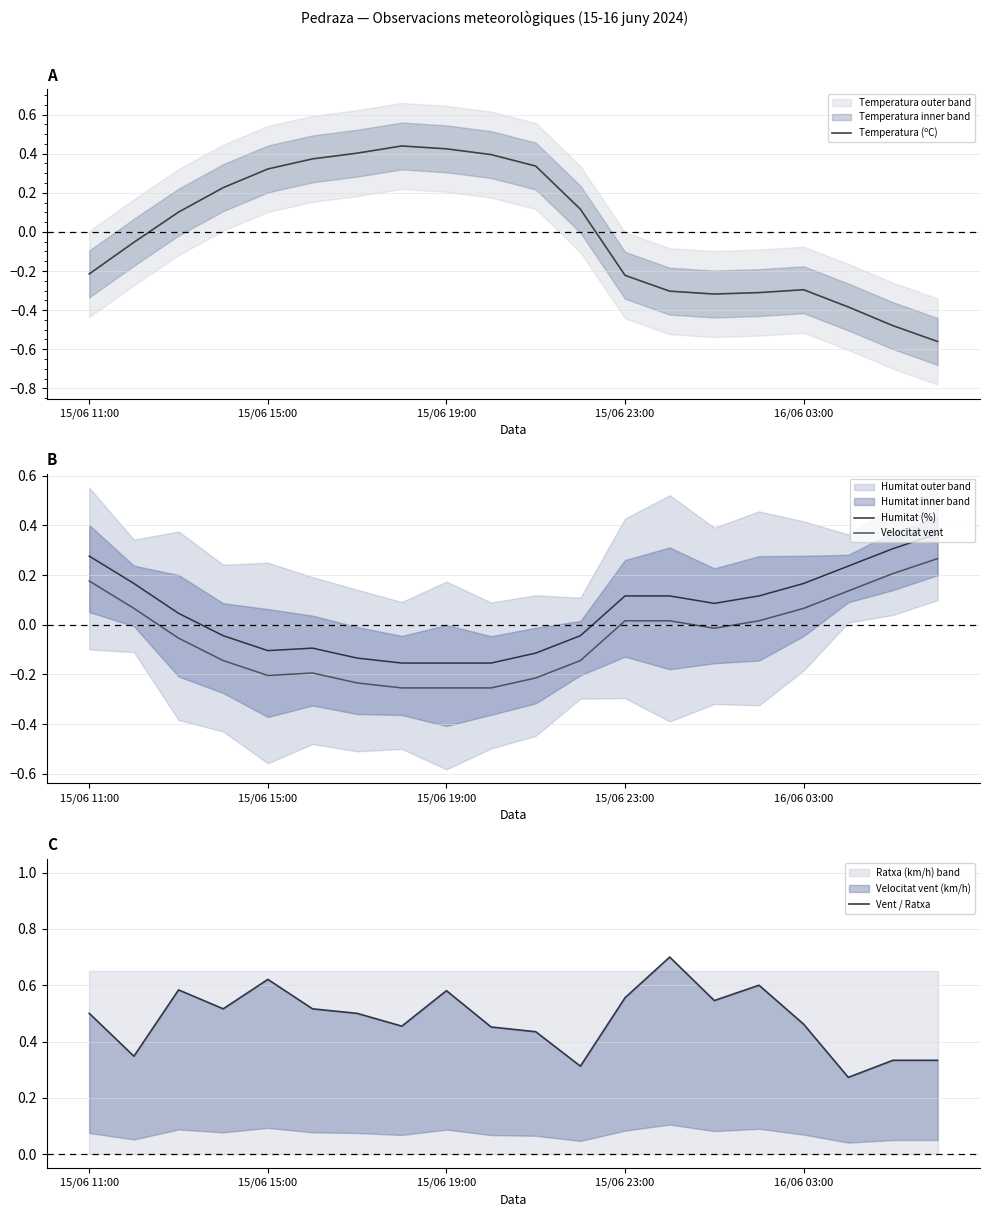

True or false: Vent / Ratxa has more than 1 interior local peaks.

True